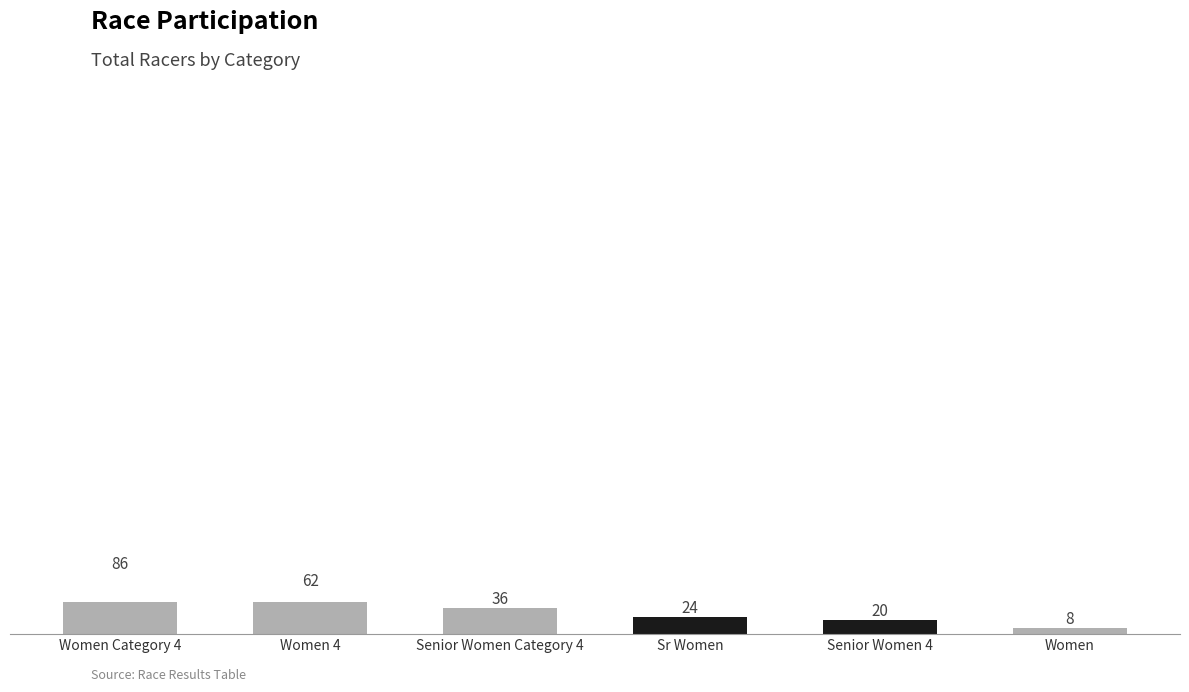

What is the label of the 5th bar from the right?

Women 4